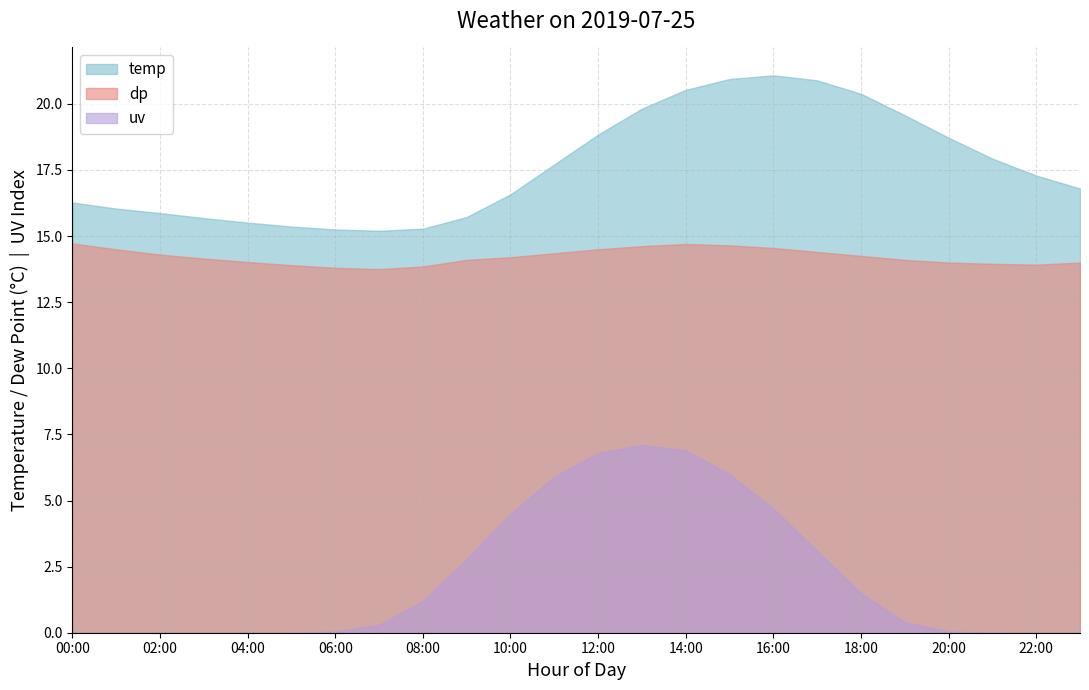

Which series has the largest range (max minus min)?

uv